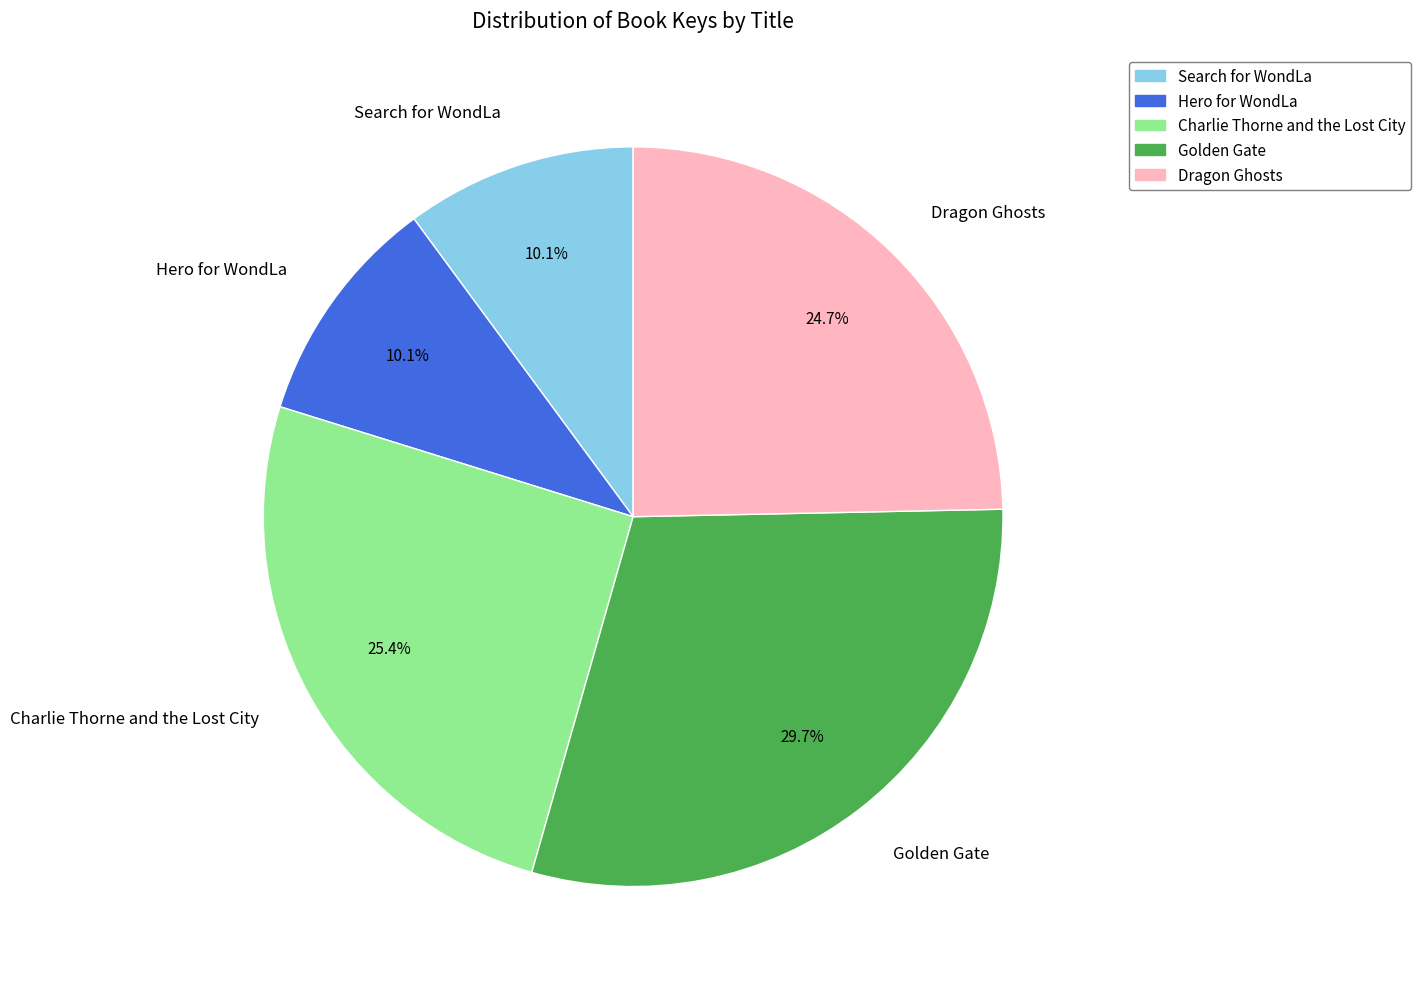

Count the number of slices in the pie.

5